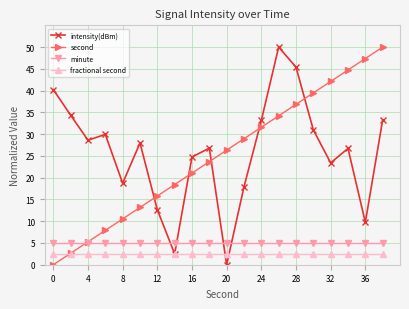

What is the maximum value for fractional second?

2.5